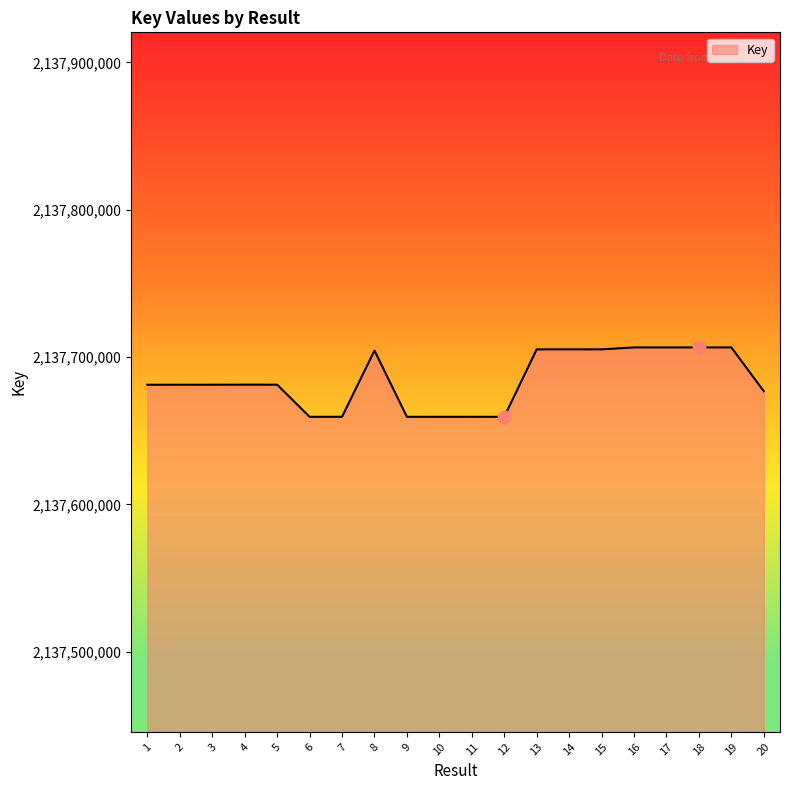

Approximately how many times larger is the value at 18 compared to 2?

1.0